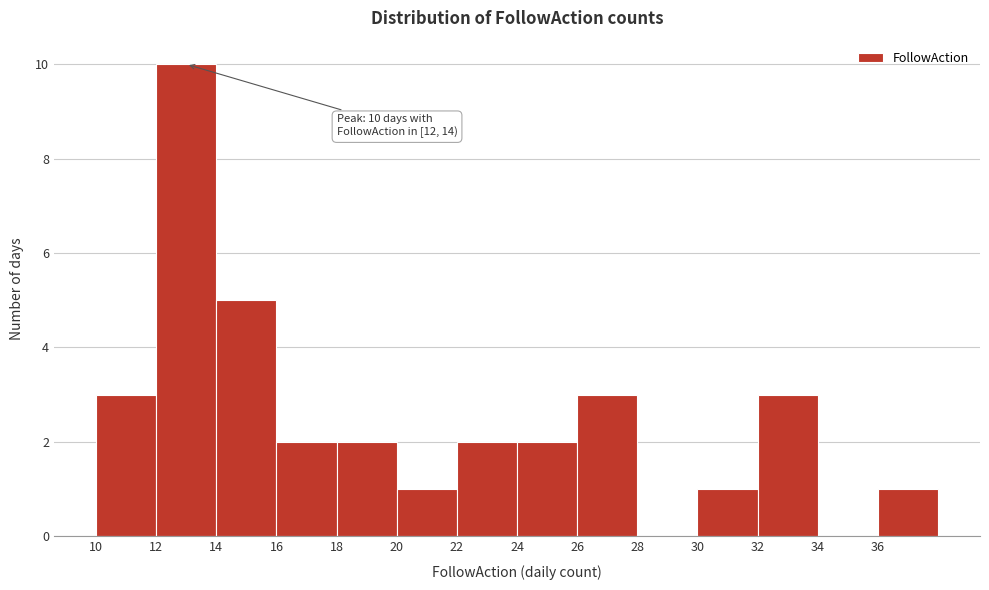

Over which range of the x-axis is the bar tallest?

12 to 14